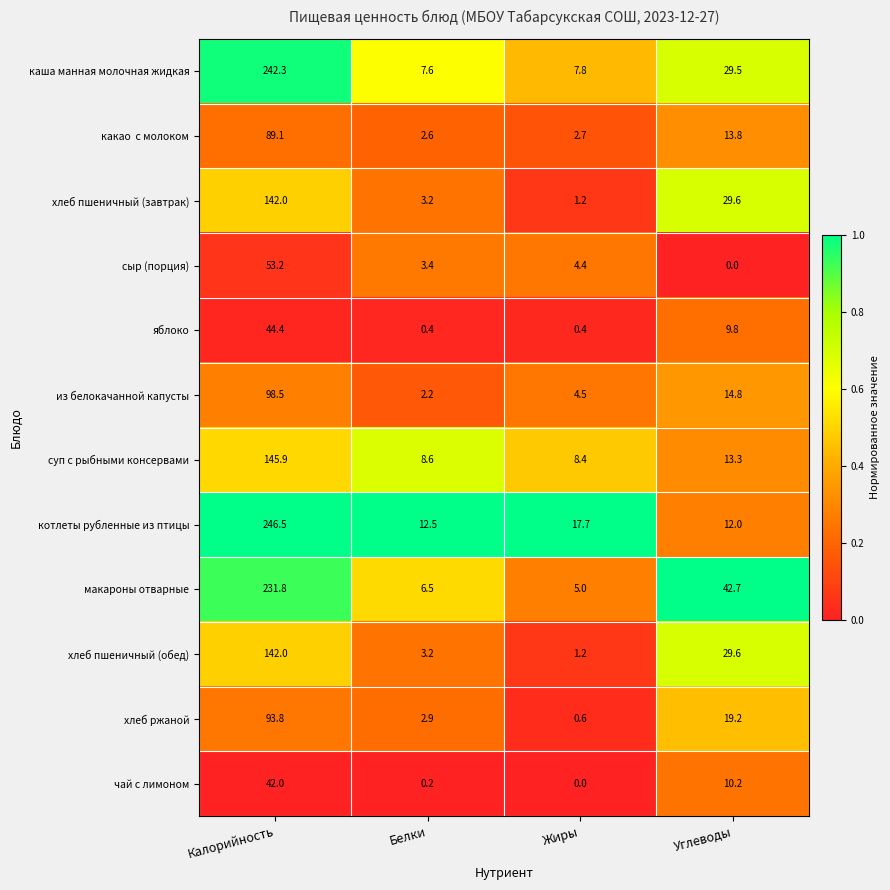

Where is хлеб пшеничный (обед) nearest to the value 71?

Углеводы